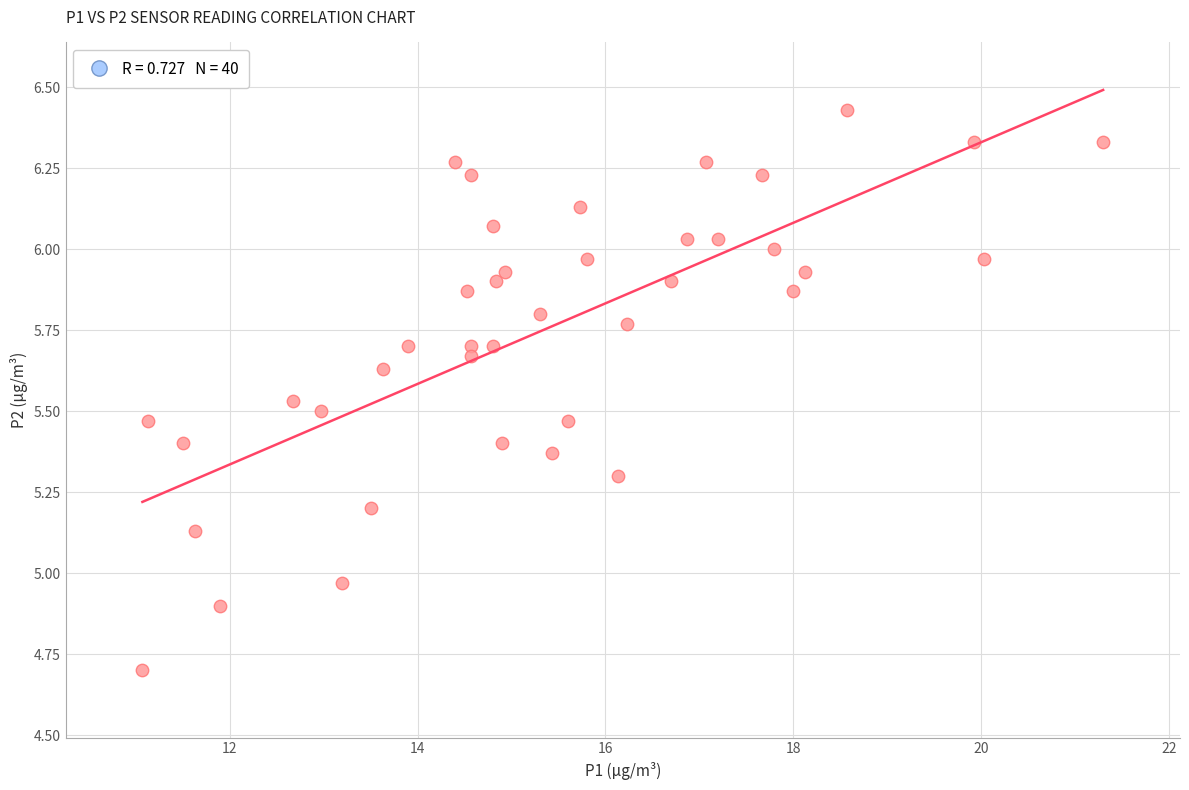

What is the range of Y values (max minus min)?

1.7